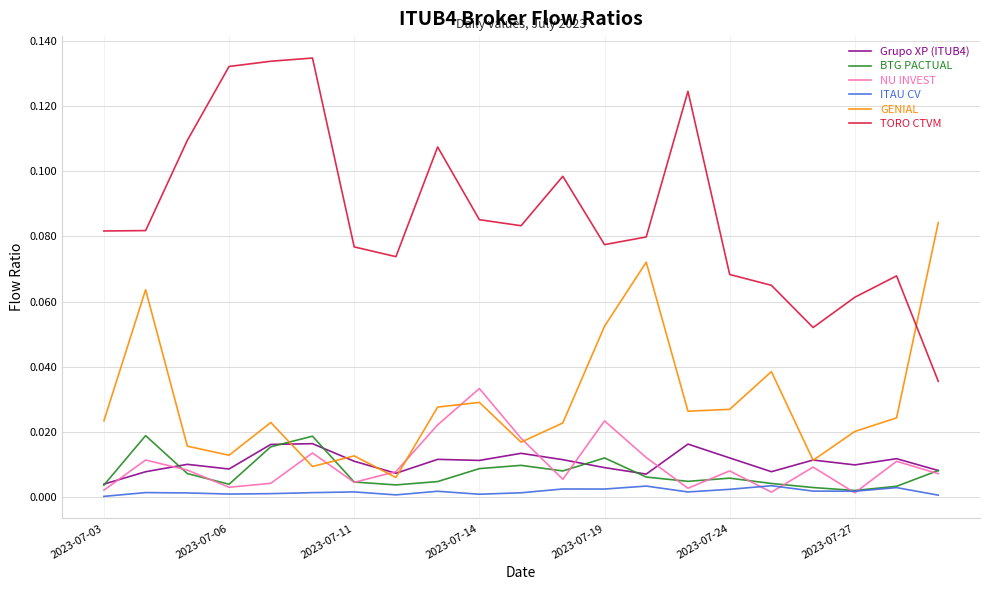

Which series has the largest total across all categories?

TORO CTVM